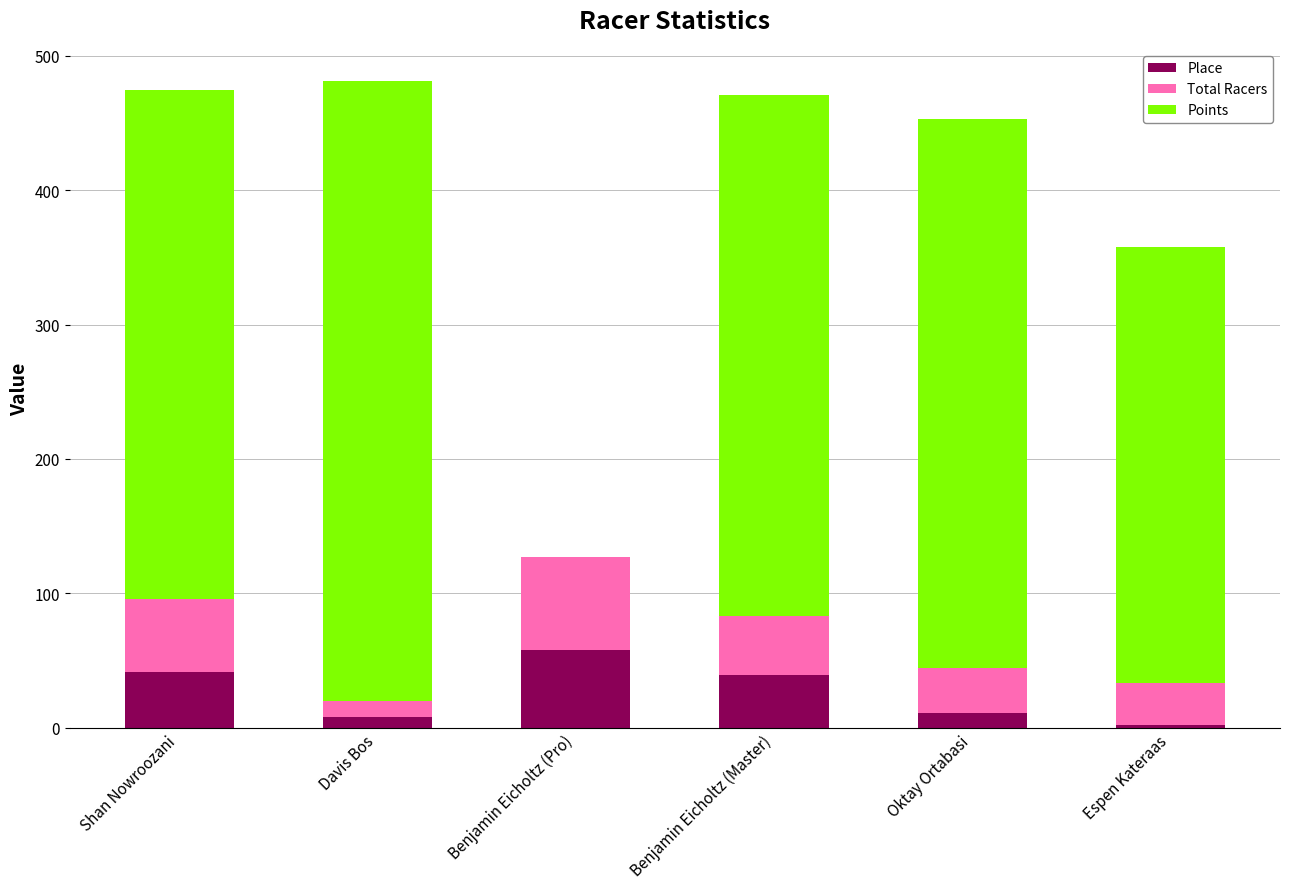

What is the sum of the Place values at Benjamin Eicholtz (Pro) and Shan Nowroozani?

99.0